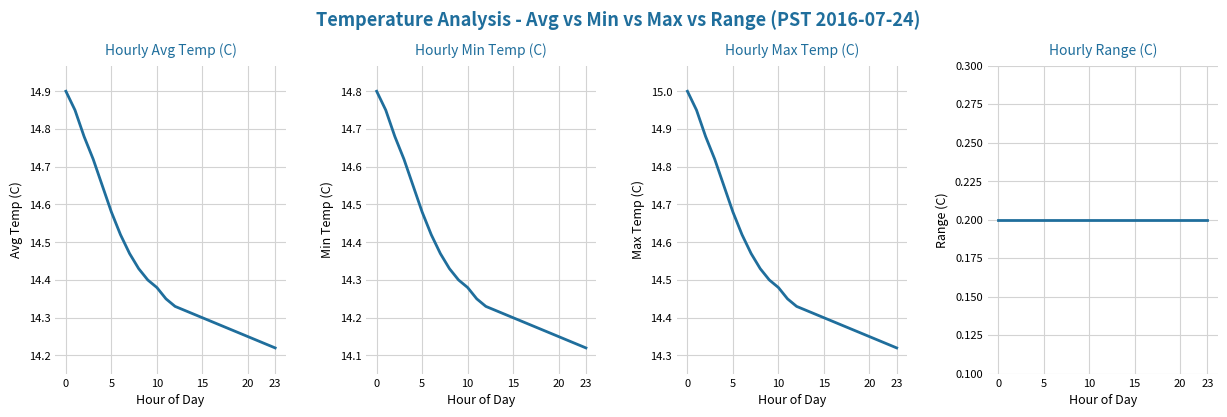

Which category has the lowest value in the Hourly Avg Temperature series?

23